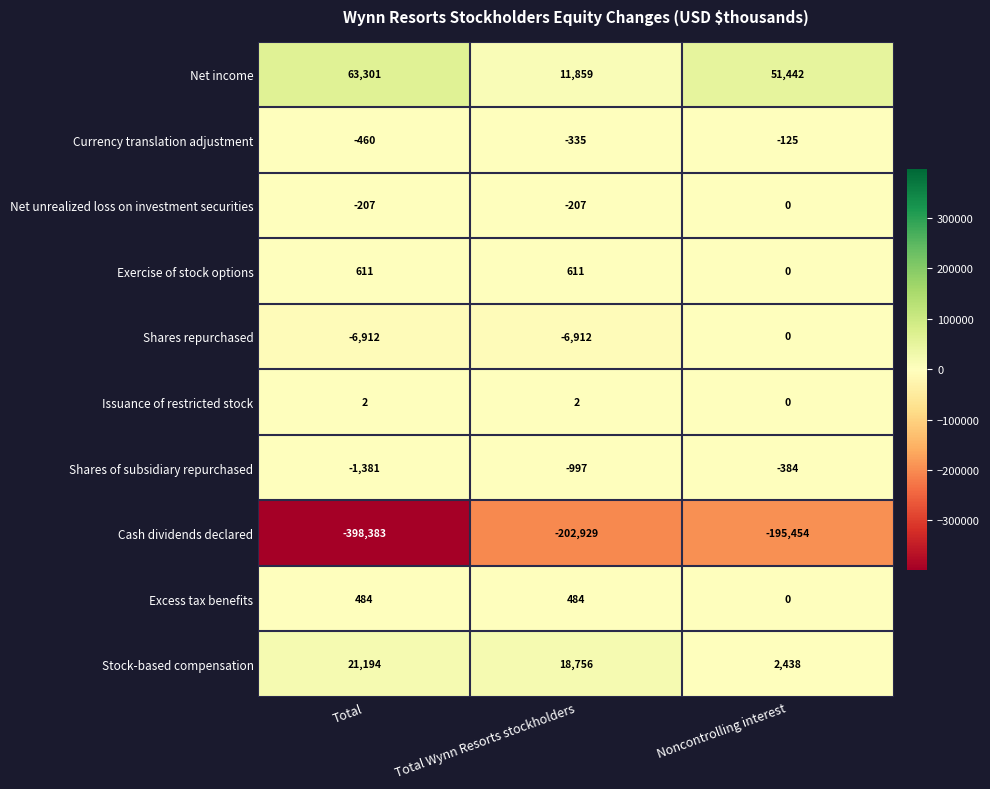

At which label is Stock-based compensation closest to 11816?

Total Wynn Resorts stockholders